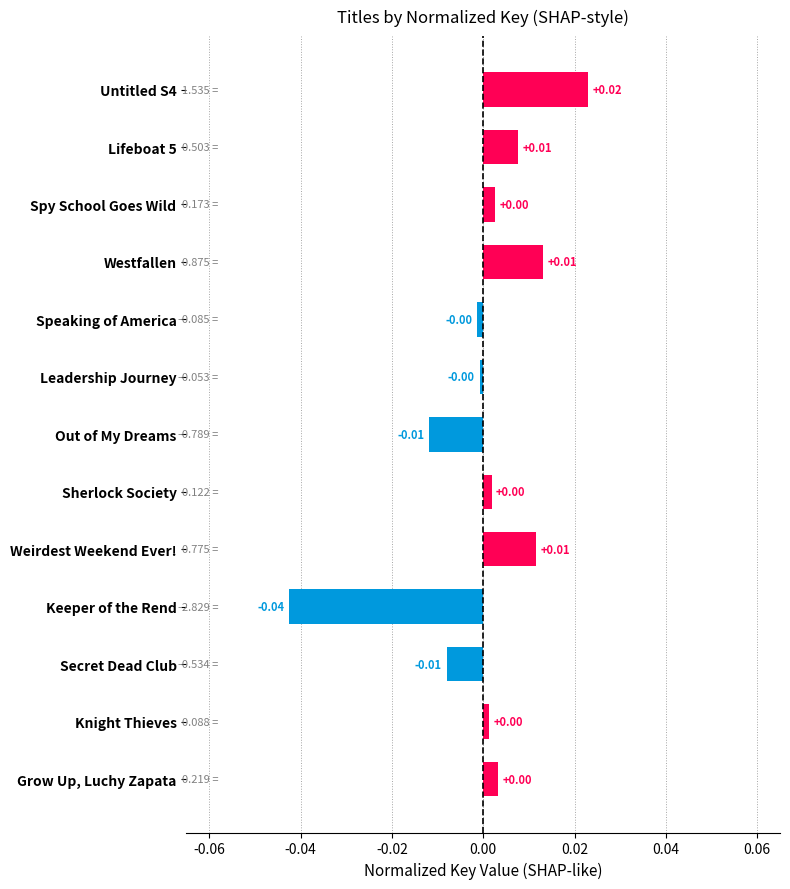

Which label corresponds to the smallest value in the chart?

Keeper of the Rend